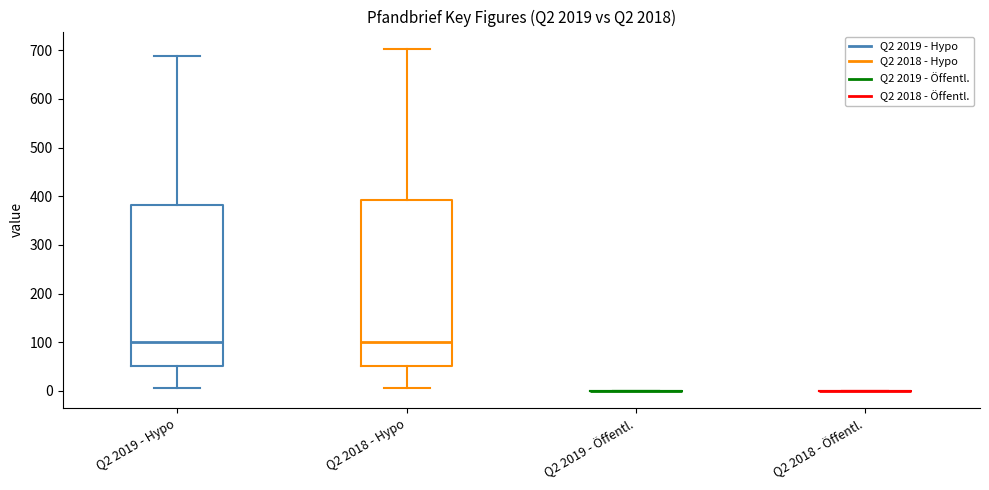

Reading left to right, transcribe this box plot: for each box, give where its median line is, the range the box spans, and where its two whiskers end, as read against the y-axis. The values are not printed on the chart, so give them approximately, as read against the axis.

Q2 2019 - Hypo: median 100, box 50 to 380, whiskers 10 to 690
Q2 2018 - Hypo: median 100, box 50 to 390, whiskers 10 to 700
Q2 2019 - Öffentl.: box collapsed to a line at 0, whiskers 0 to 0
Q2 2018 - Öffentl.: box collapsed to a line at 0, whiskers 0 to 0